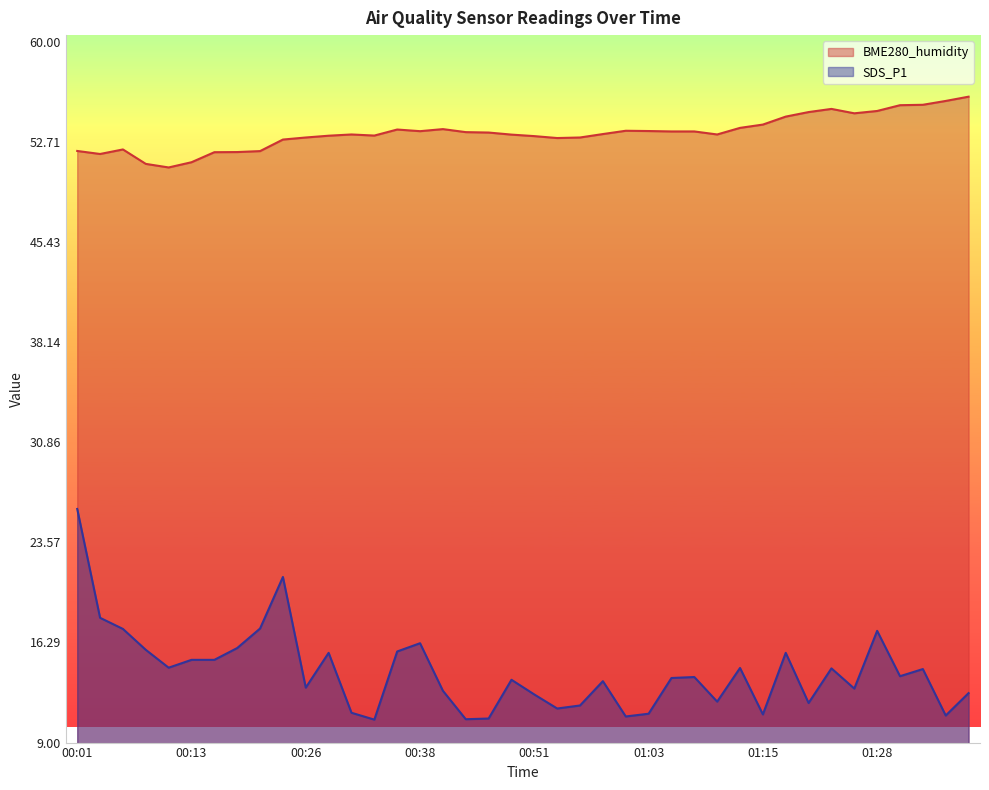

At 00:06, list the series in order from smallest to largest.

SDS_P1, BME280_humidity